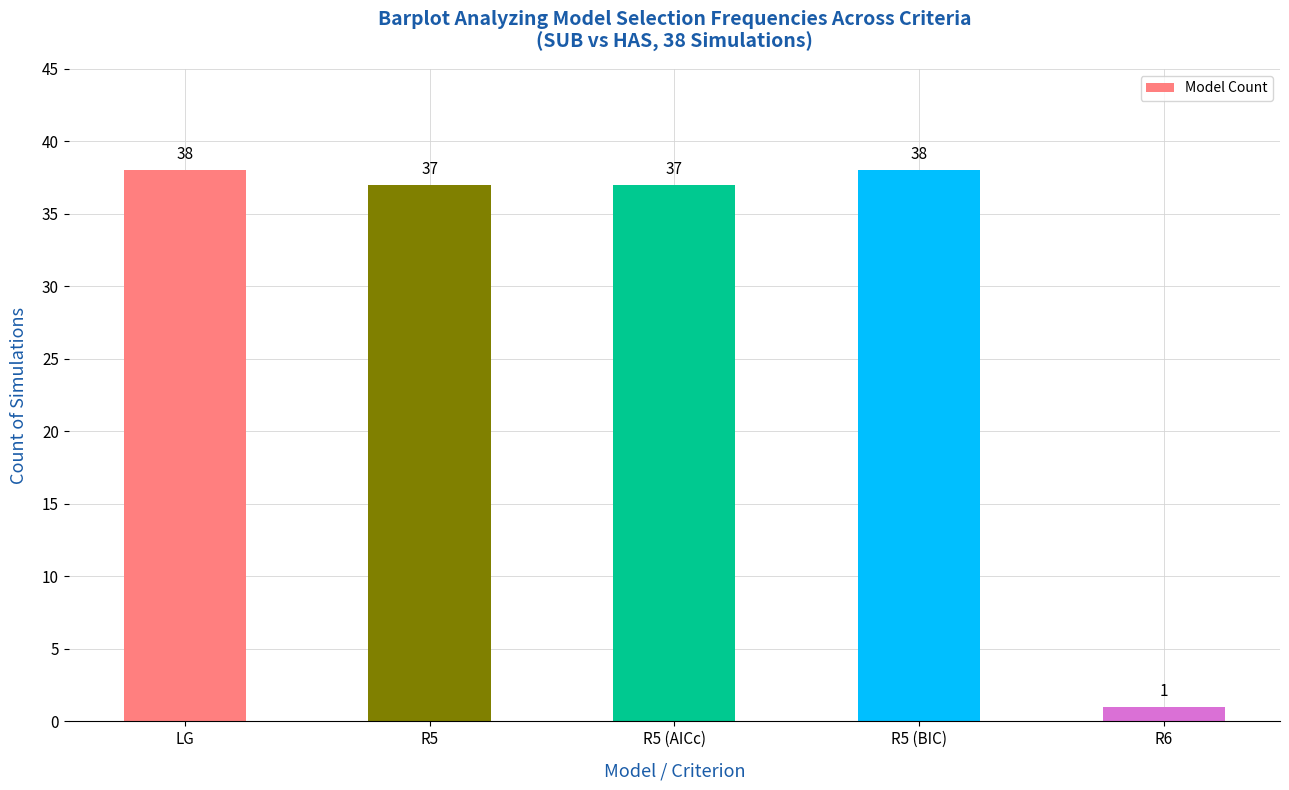

What is the label of the 3rd bar from the left?

R5 (AICc)